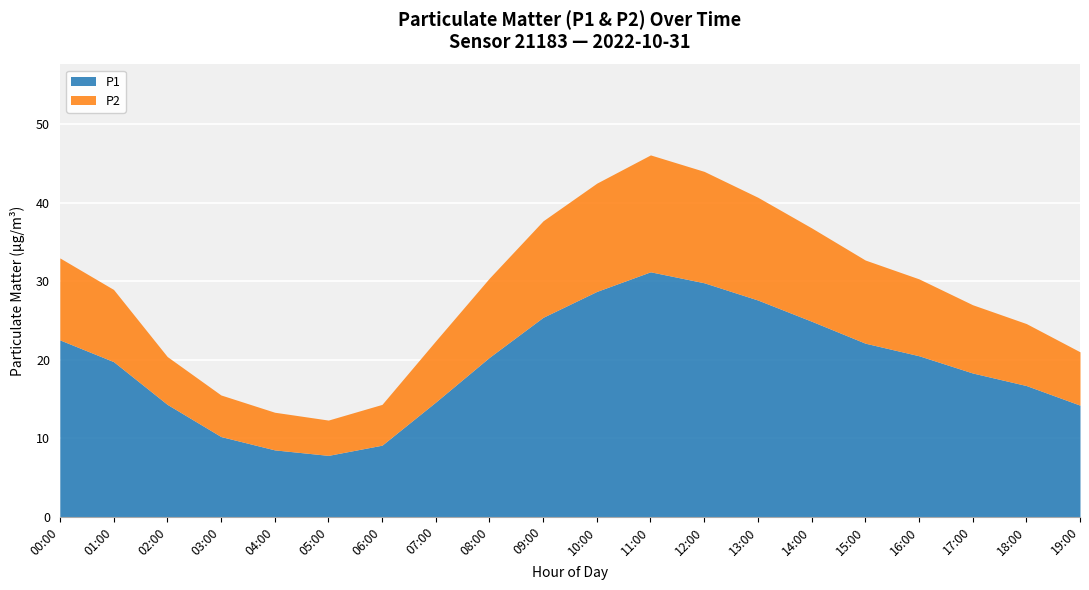

At which label does P1 first exceed 20?

00:00